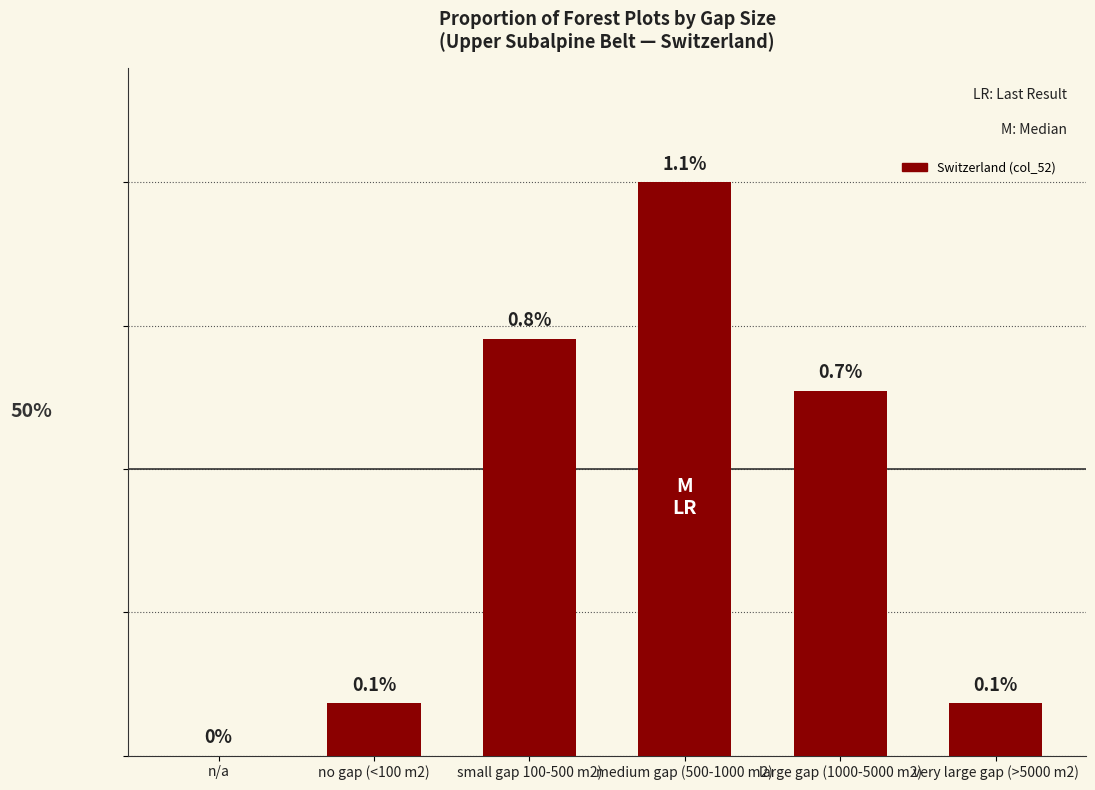

At which category does the chart reach its peak across all series?

medium gap (500-1000 m2)